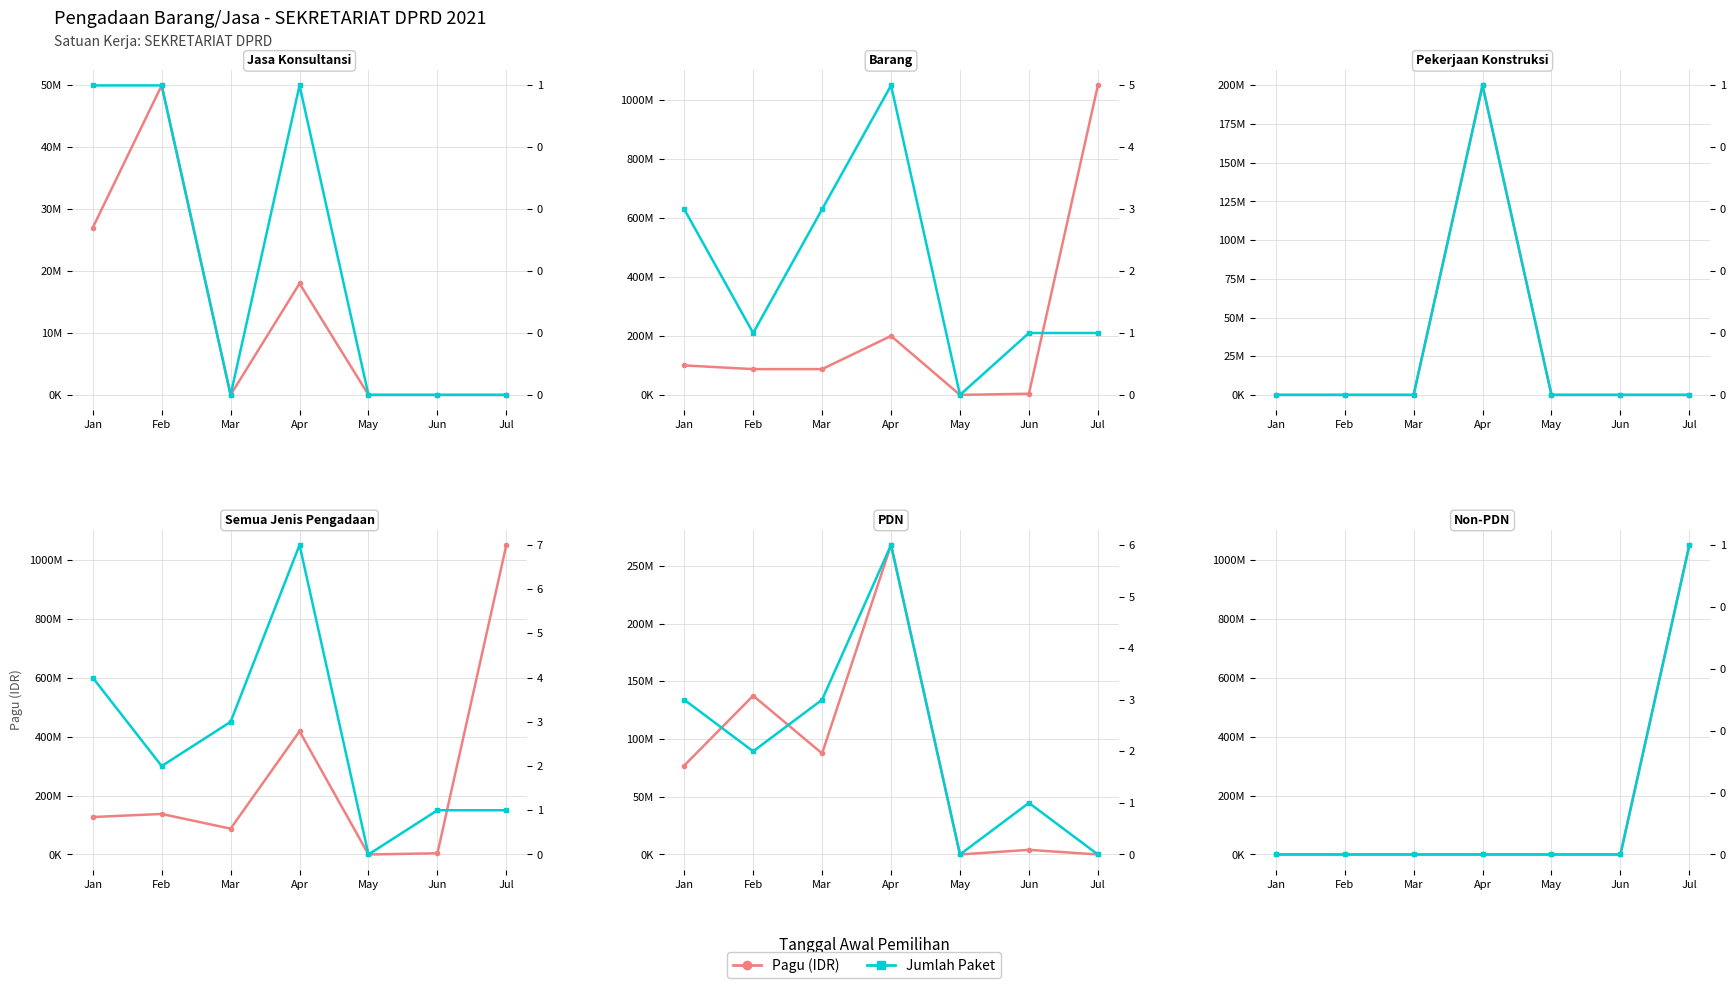

True or false: Pagu (IDR) and Jumlah Paket intersect in this chart.

False